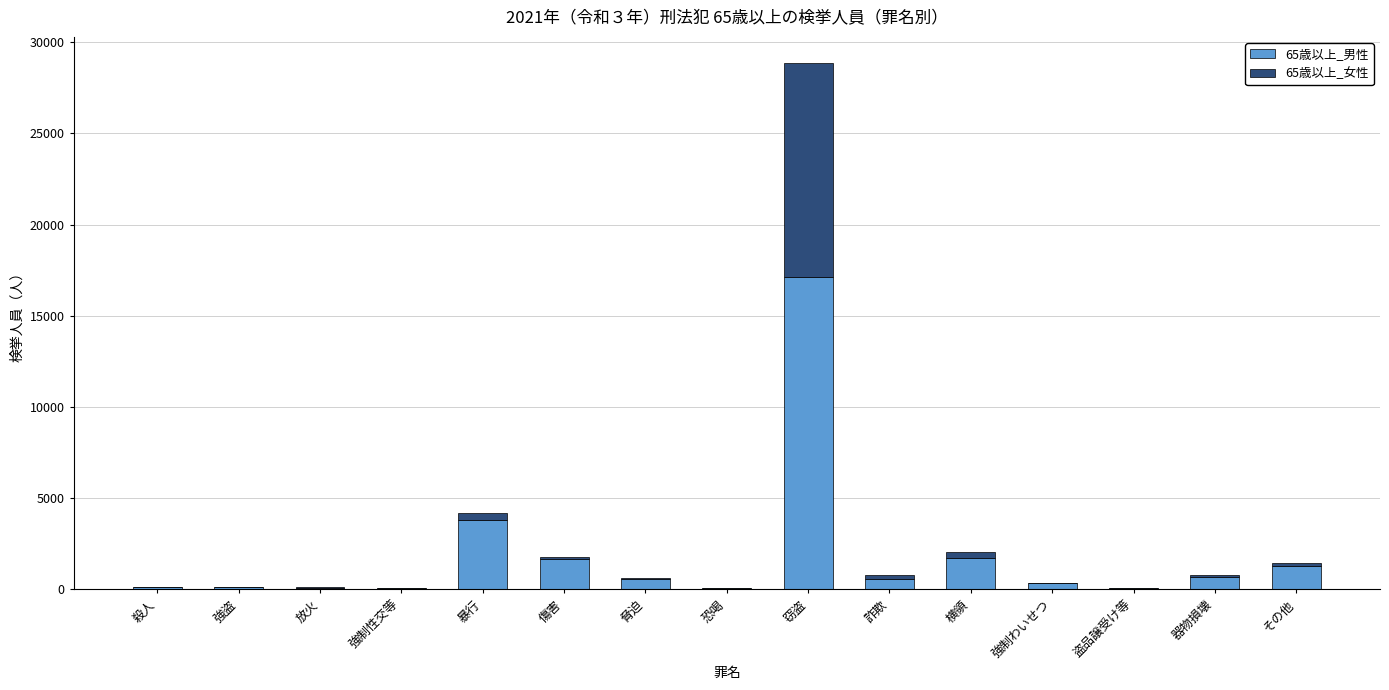

Is it true that 65歳以上_男性 equals 1707 at 横領?

True